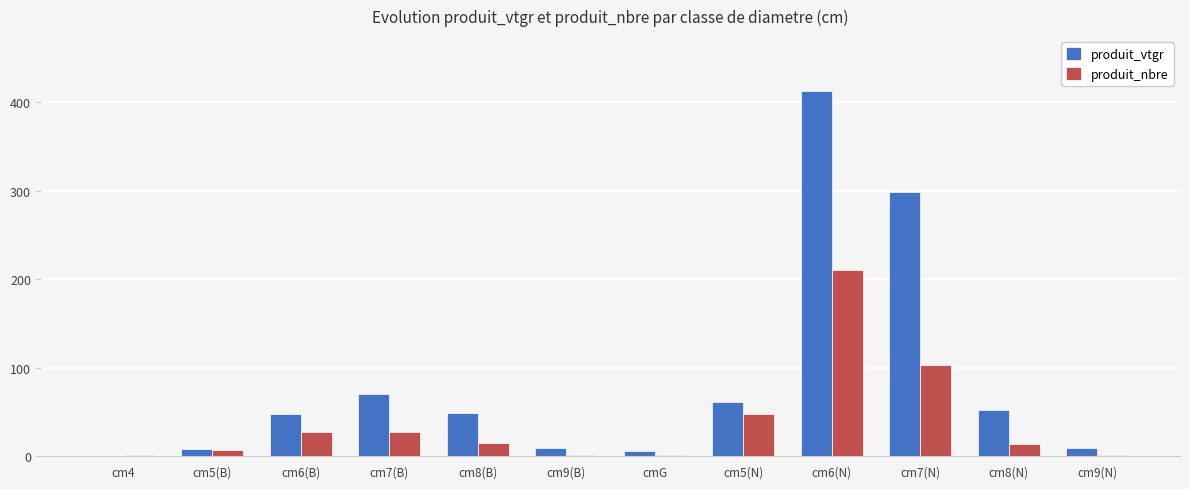

Are the bars horizontal?

No